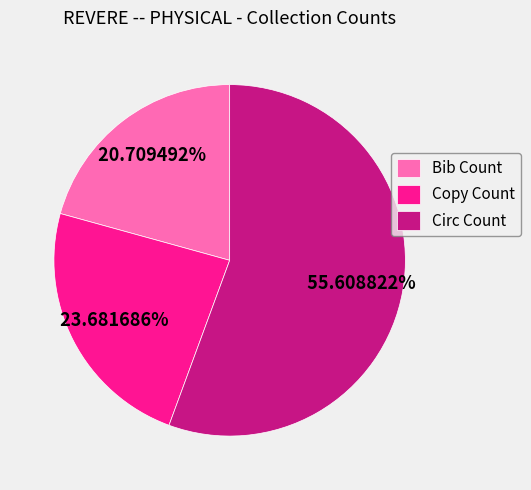

Approximately how many times larger is the value at Circ Count compared to Copy Count?

2.3